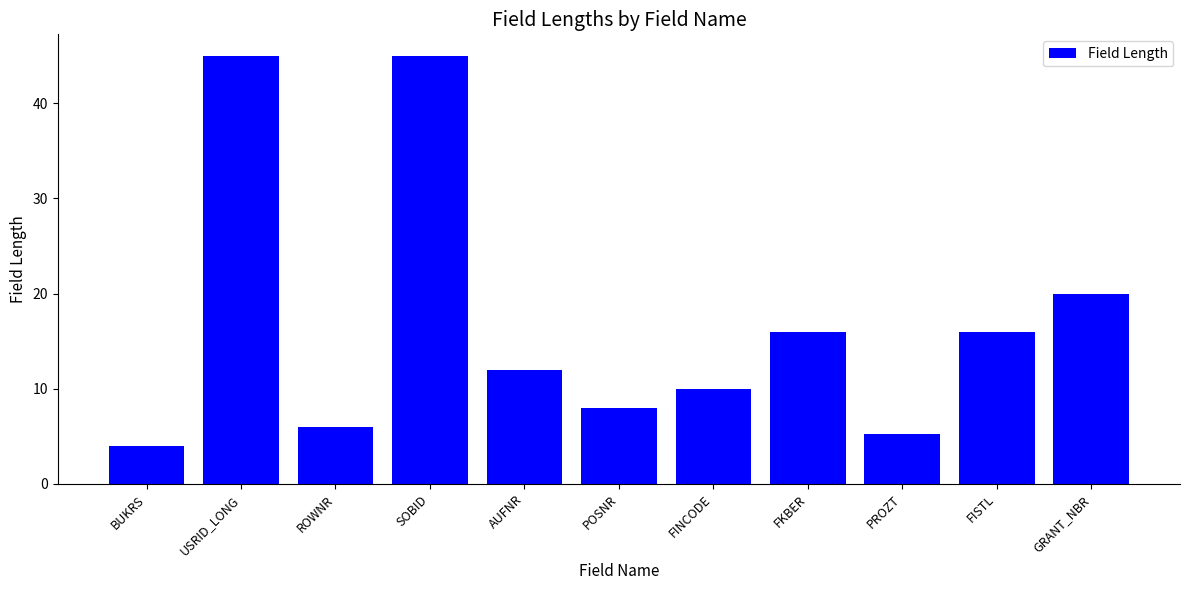

Where is the data nearest to the value 24?

GRANT_NBR